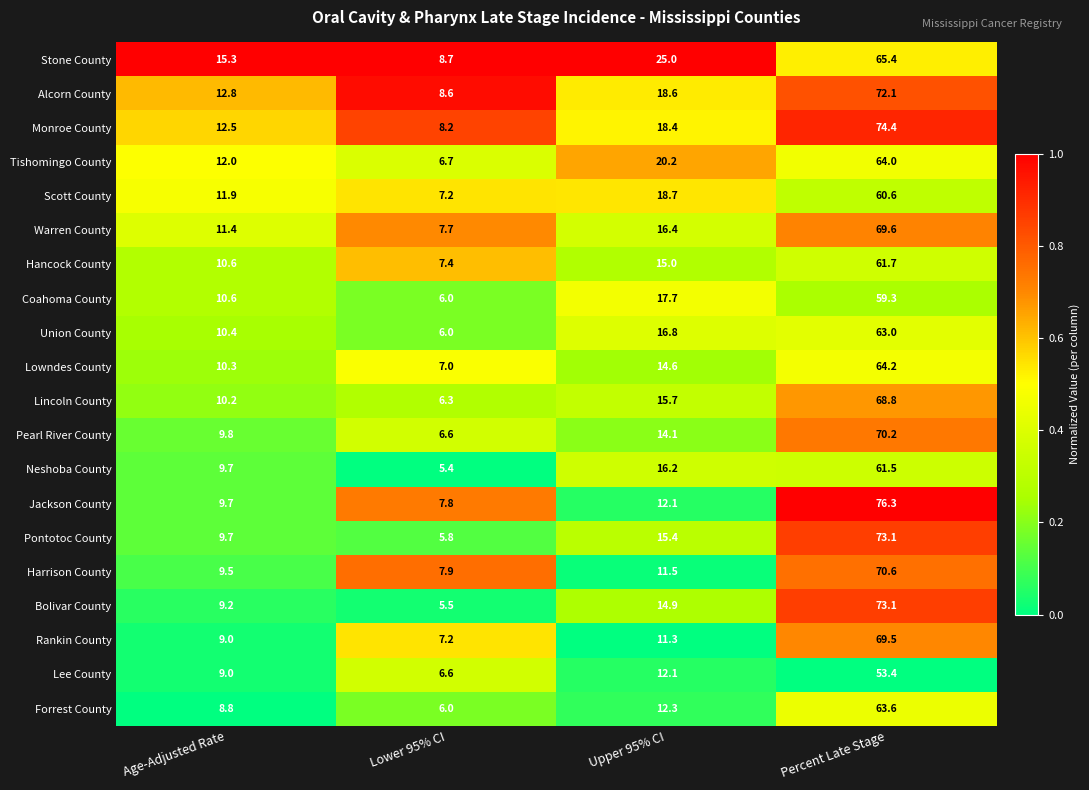

List the labels in order of Warren County value, largest first.

Percent Late Stage, Upper 95% CI, Age-Adjusted Rate, Lower 95% CI